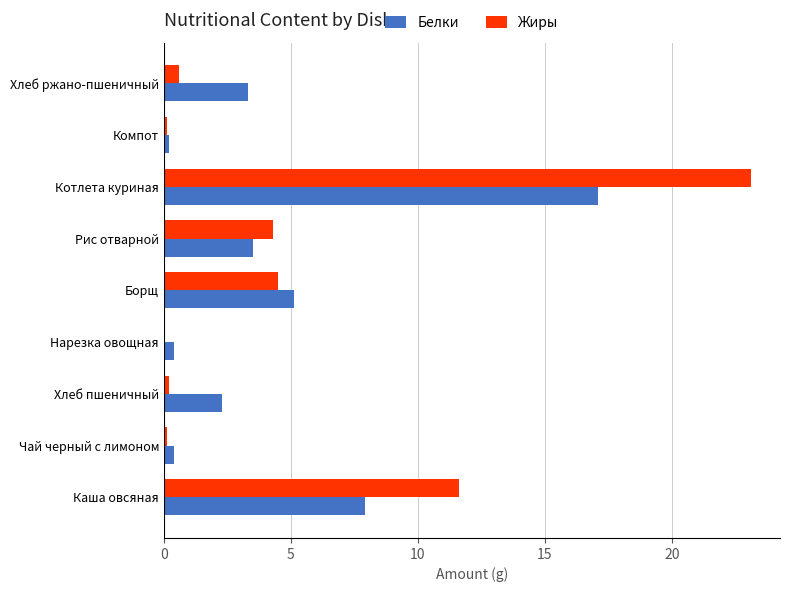

The Белки series shows 0.7 at Рис отварной. True or false?

False